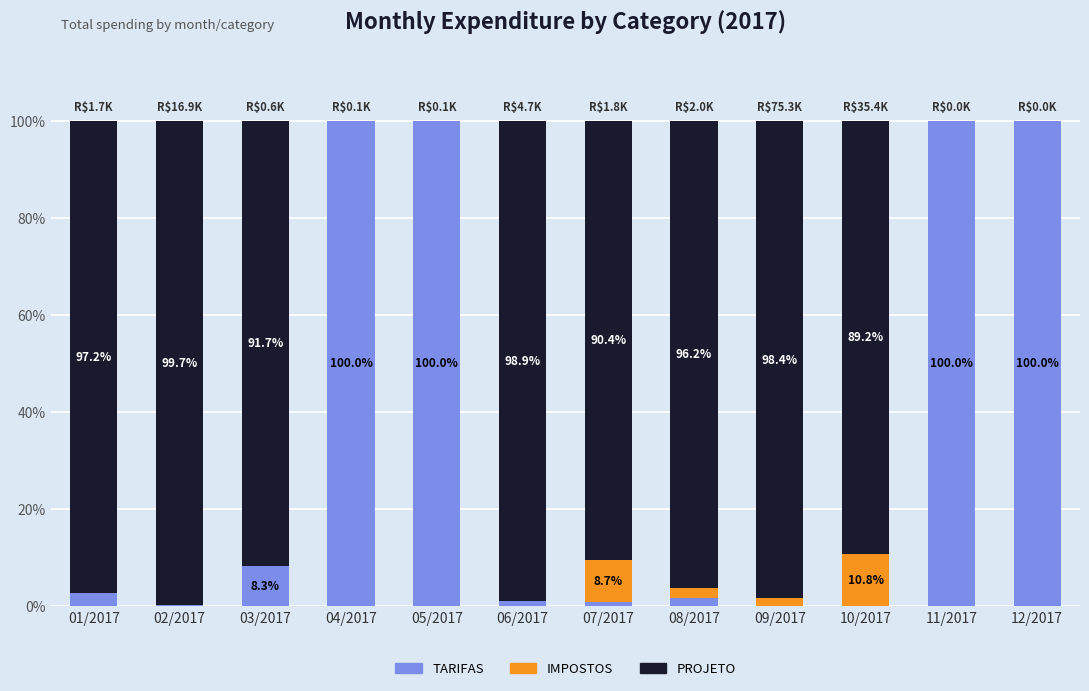

How many data points does each series have?

12